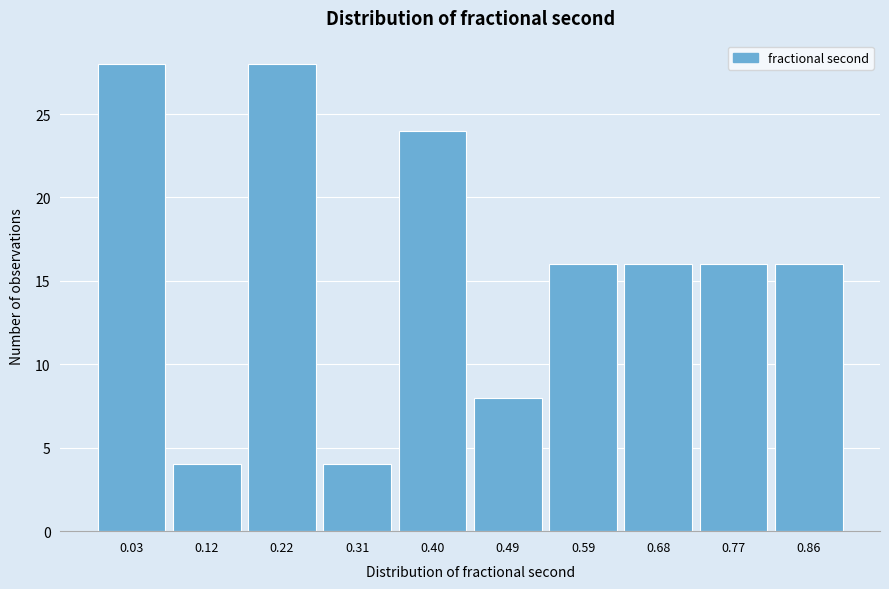

Reading left to right, list all the values displayed in this chart.

28	4	28	4	24	8	16	16	16	16